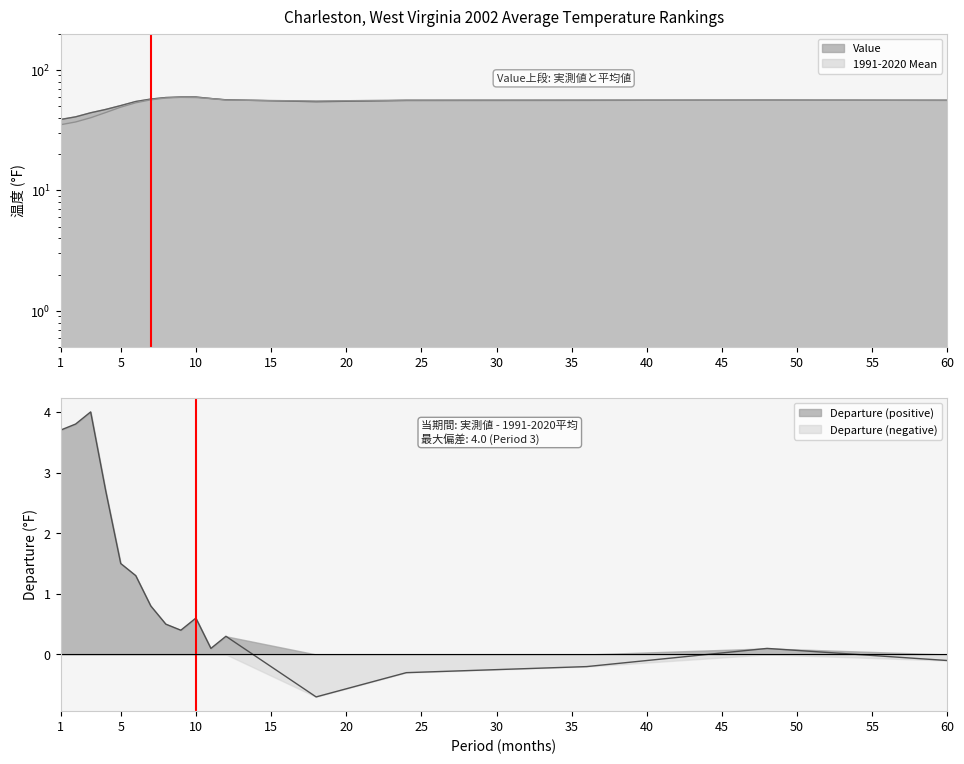

Which series has the widest spread of values?

1991-2020 Mean